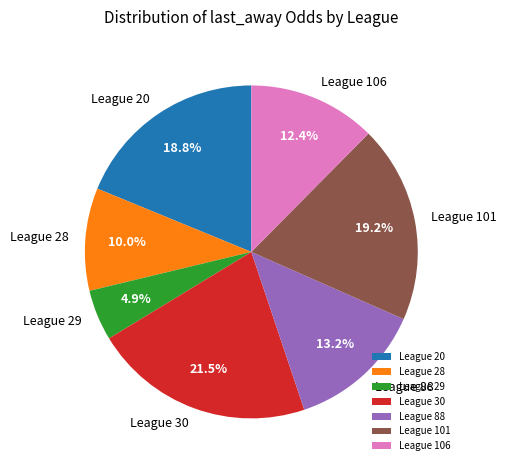

Is there a majority slice in this chart?

No